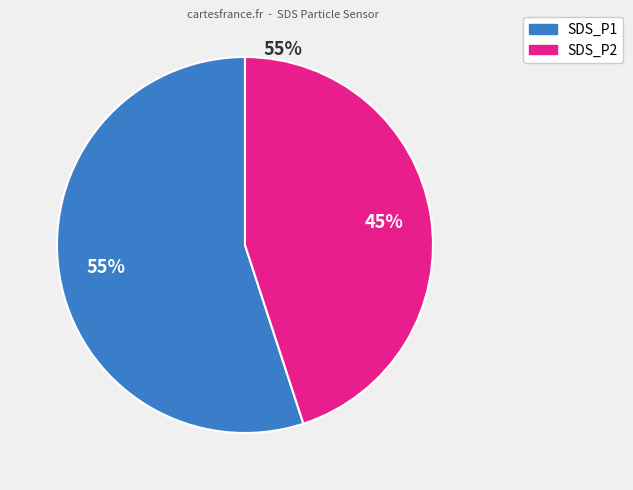

True or false: SDS_P1 accounts for 65% of the total.

False